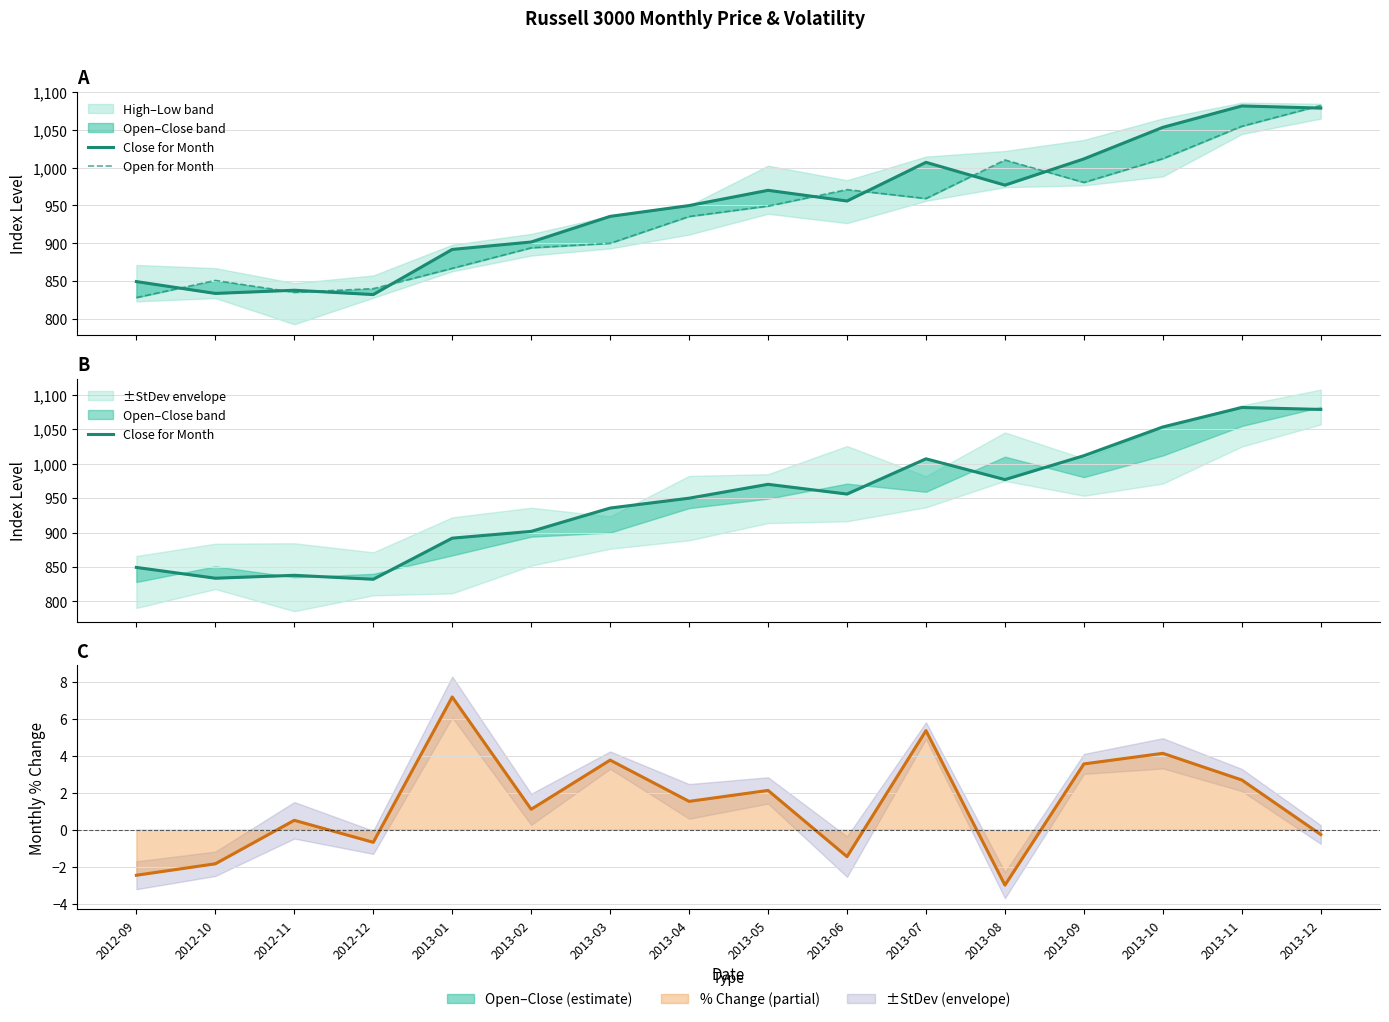

What is the value of the % Chg (centre) point at the 14th from the left?

4.1